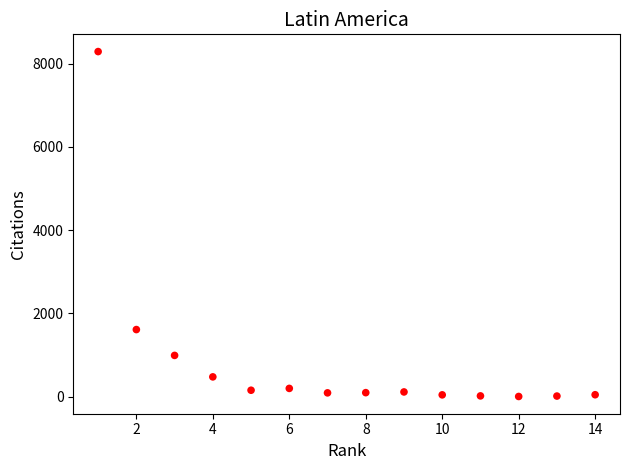

What is the range of X values (max minus min)?

13